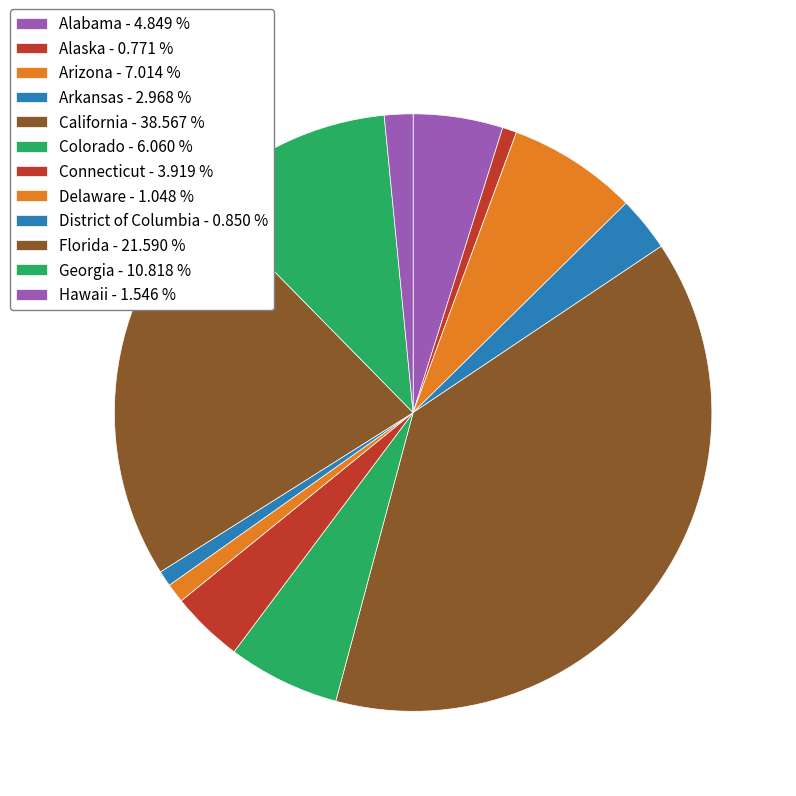

What percentage do California and Alaska together represent?

39.3%